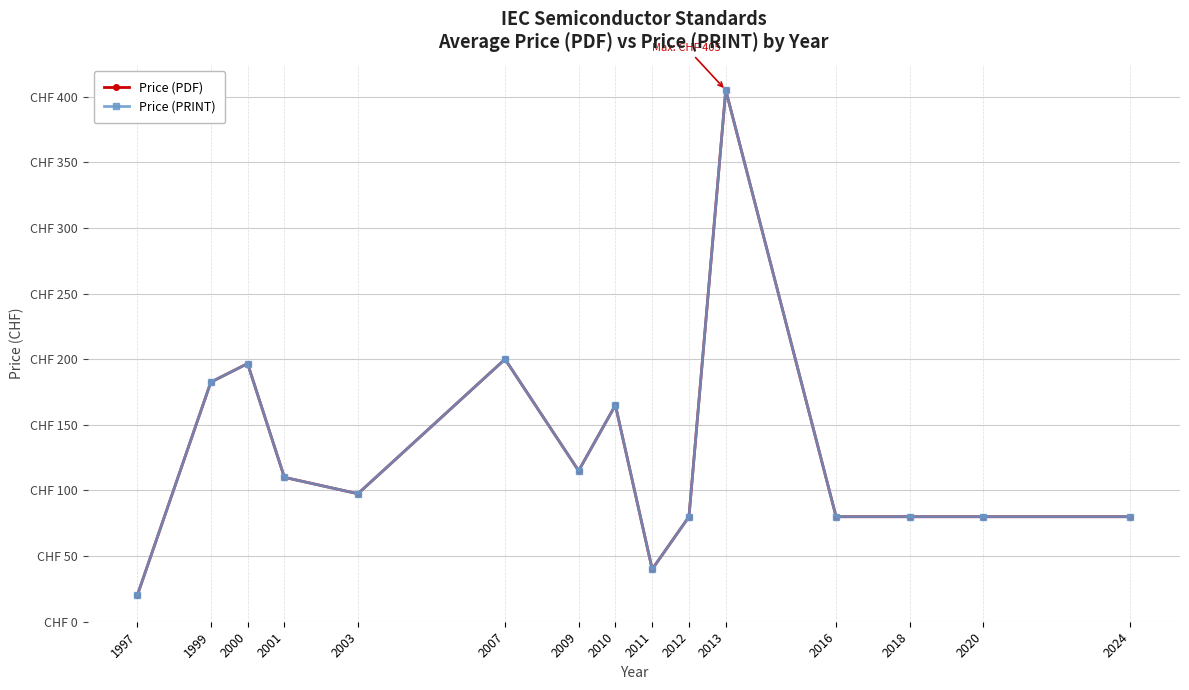

Is it true that Price (PRINT) equals 134.2 at 2012?

False